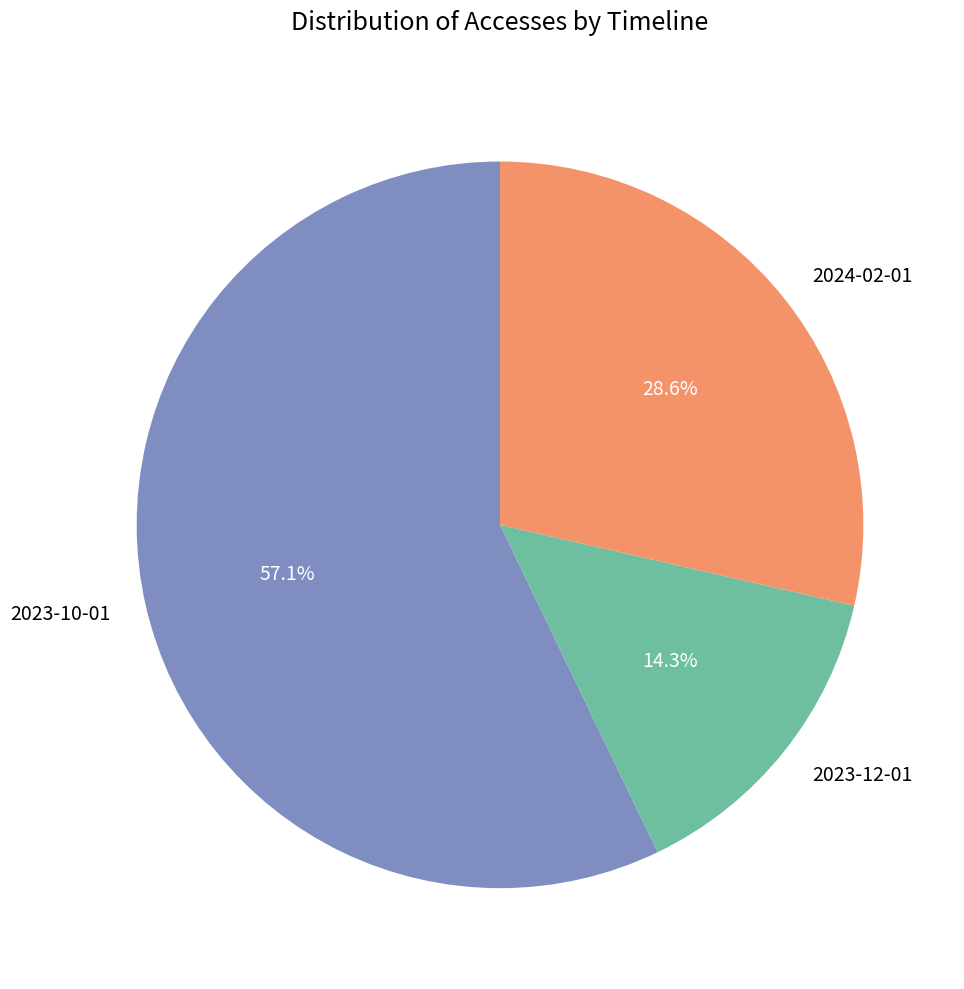

How many segments does this pie chart have?

3